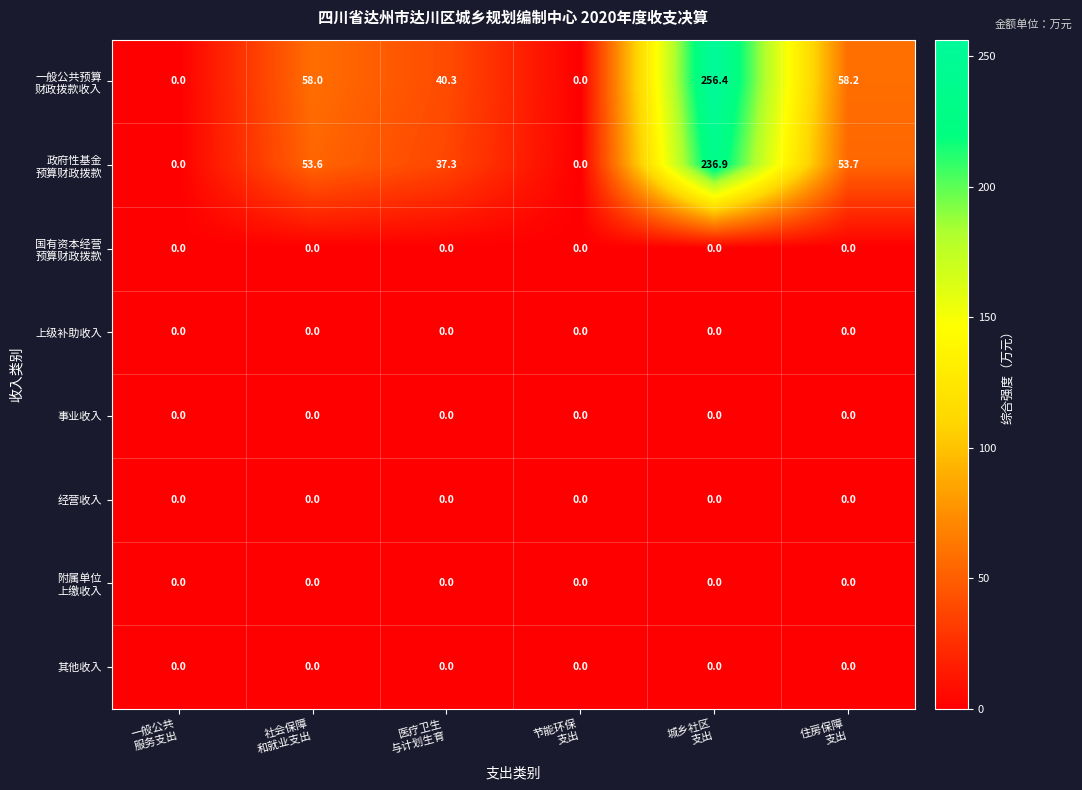

What is the maximum value shown in the chart?

256.4